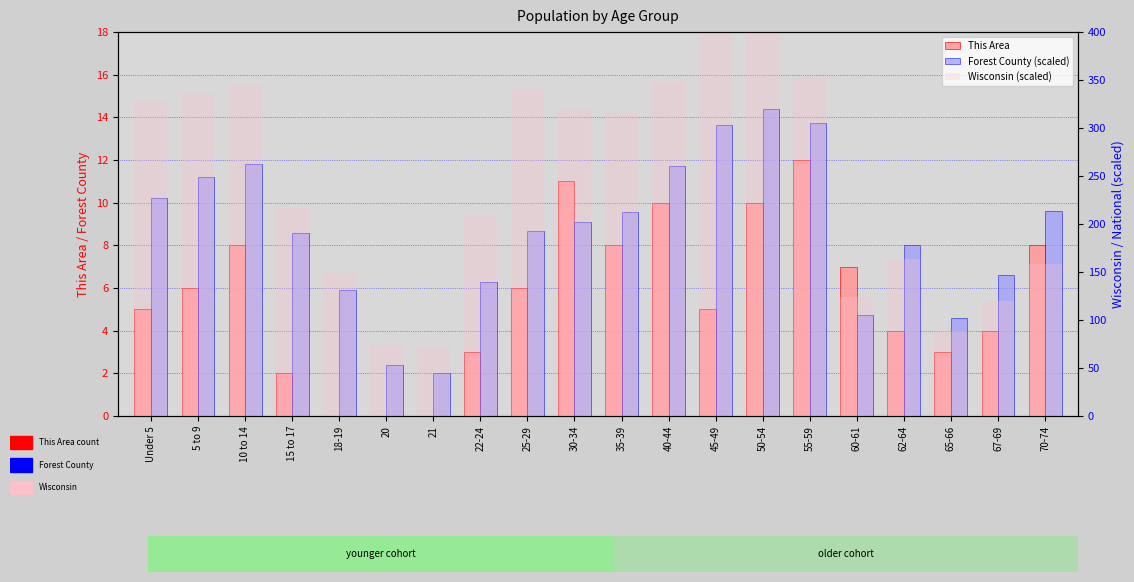

What is the label of the 5th bar from the right?

60-61